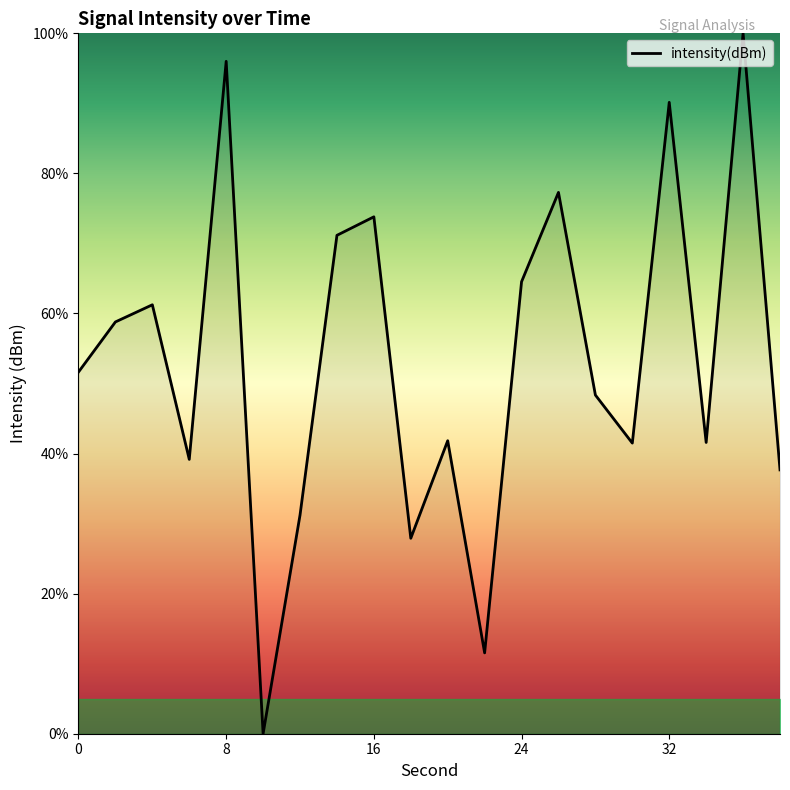

How many categories are shown in the chart?

20